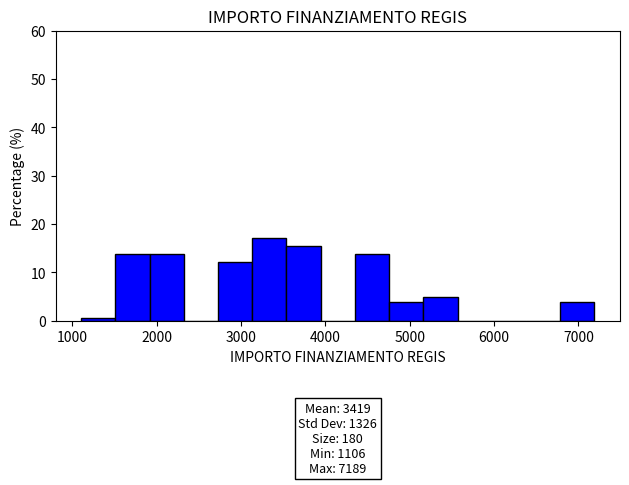

Over which range of the x-axis is the bar tallest?

3100 to 3500